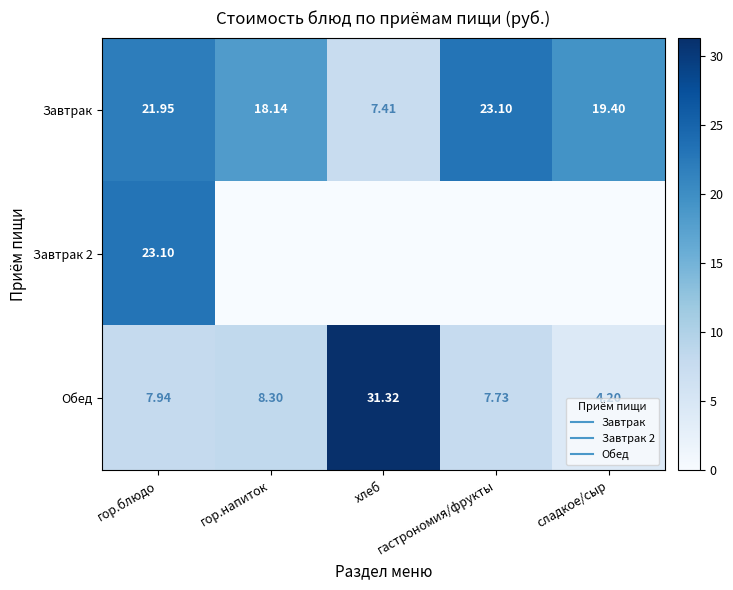

Which series has the largest range (max minus min)?

Обед